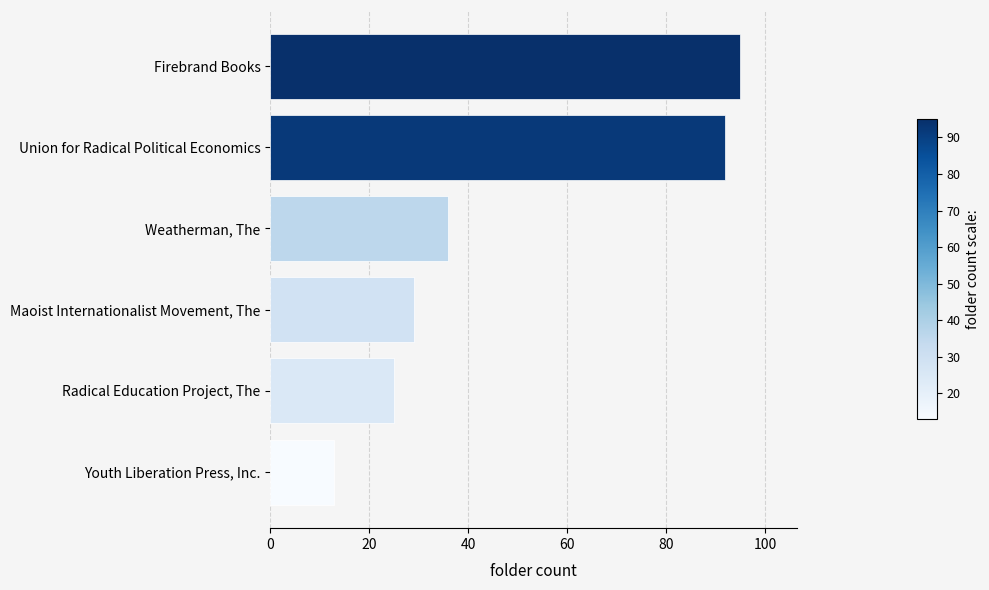

What is the average value?

48